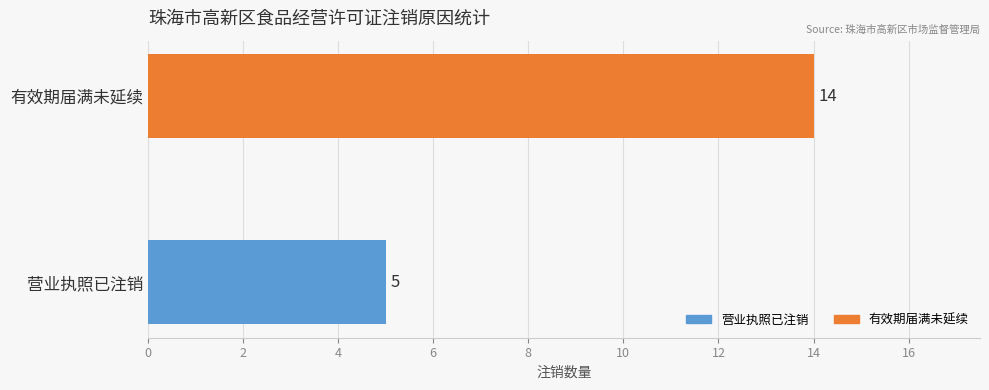

Count the values in the range 5 to 14.

2